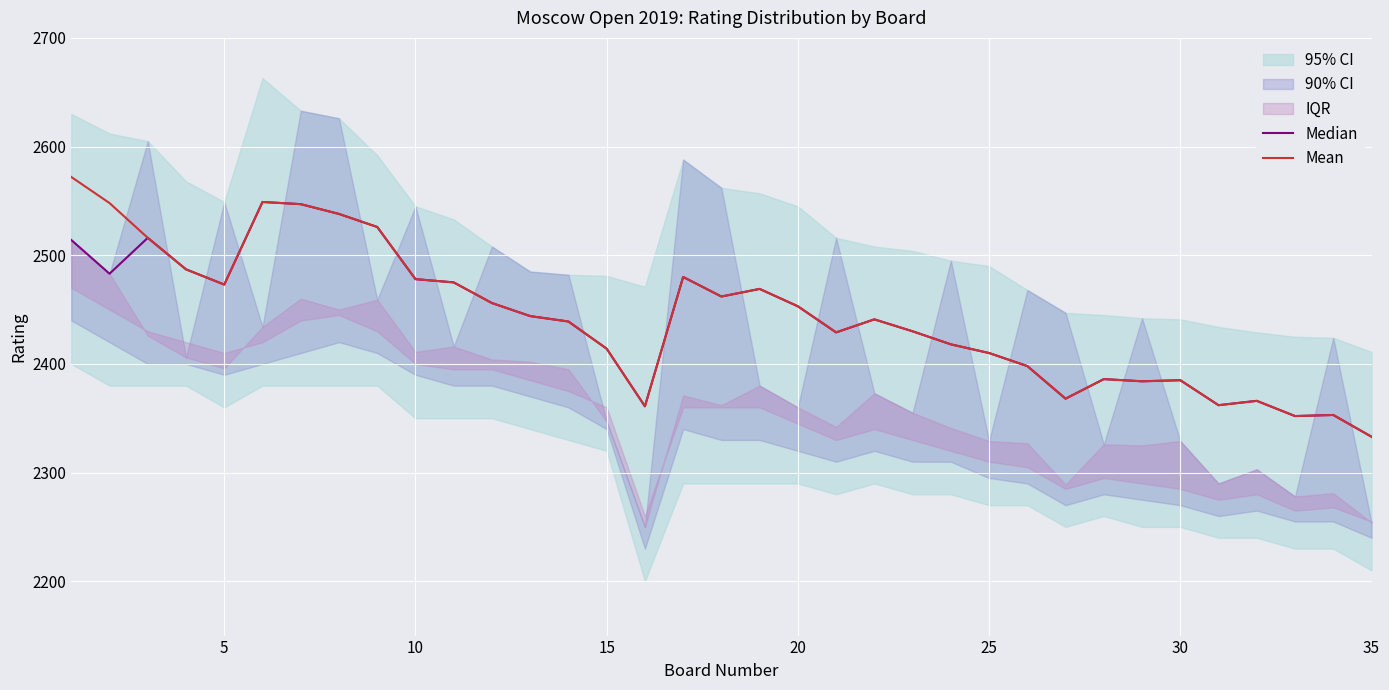

At which label does Mean reach its minimum?

35